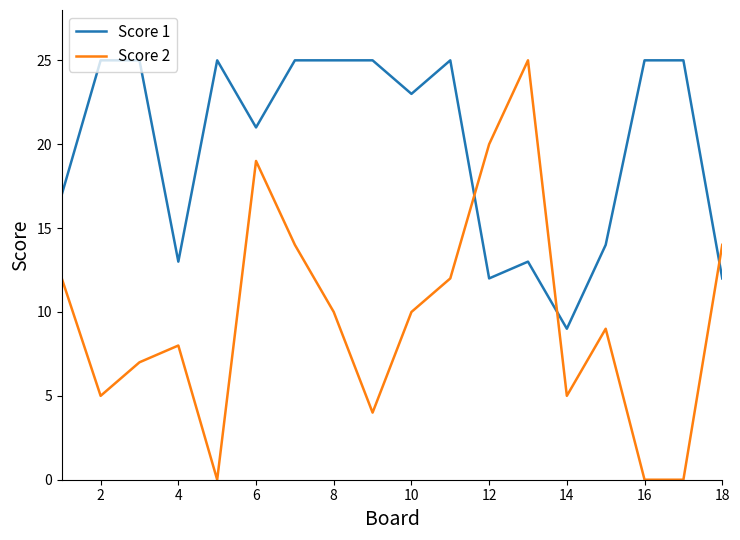

True or false: Score 2 and Score 1 intersect in this chart.

True